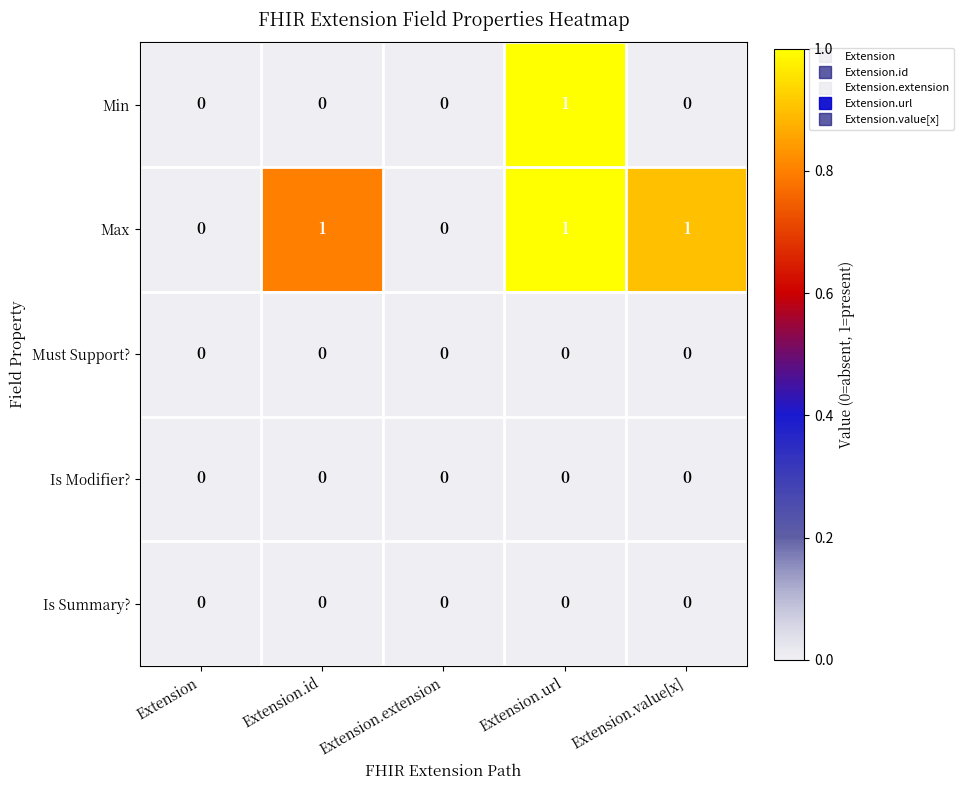

At which category is the sum across all series the highest?

Extension.url